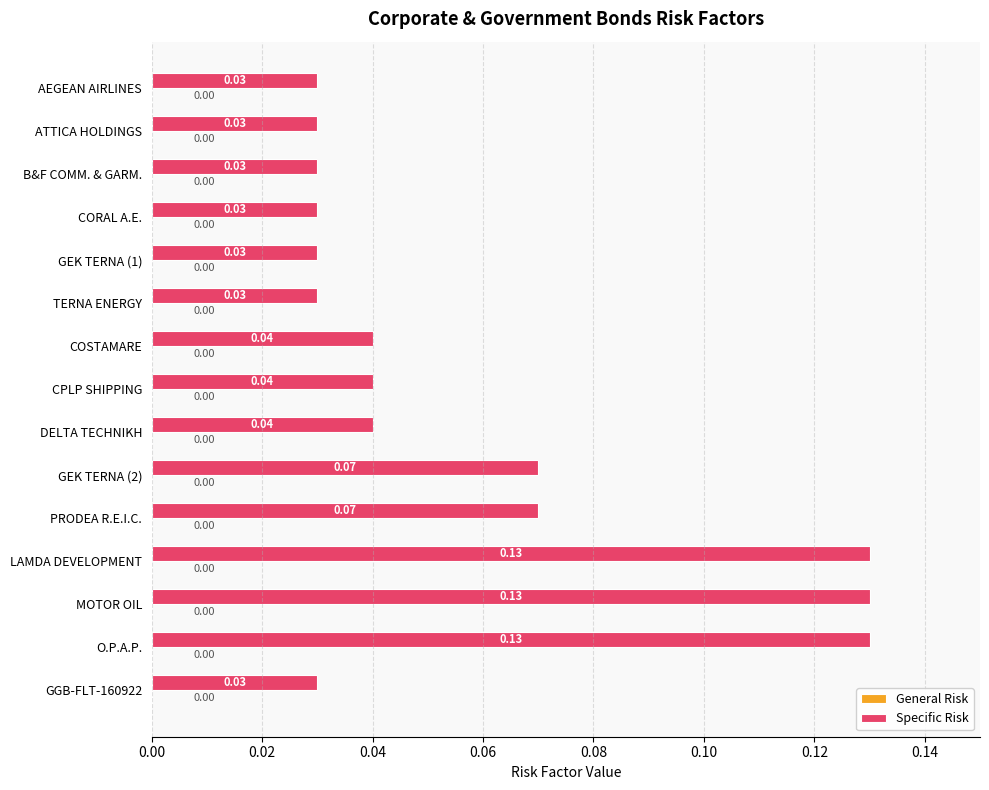

What is the sum of all values?

0.9